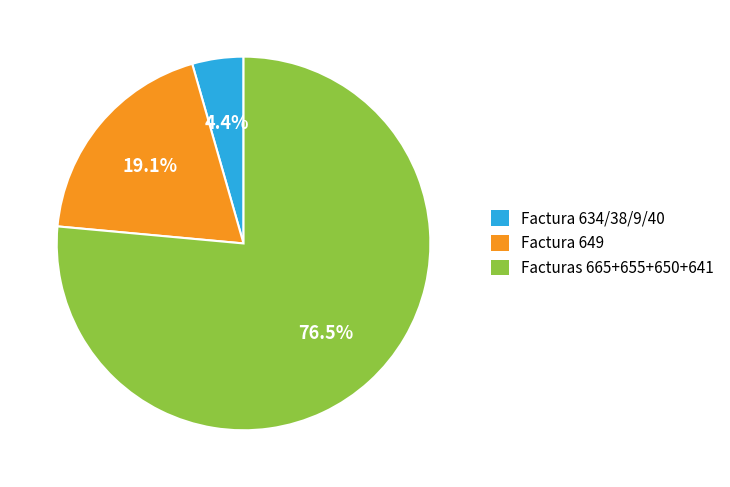

What is the largest slice in the pie chart?

Facturas 665+655+650+641